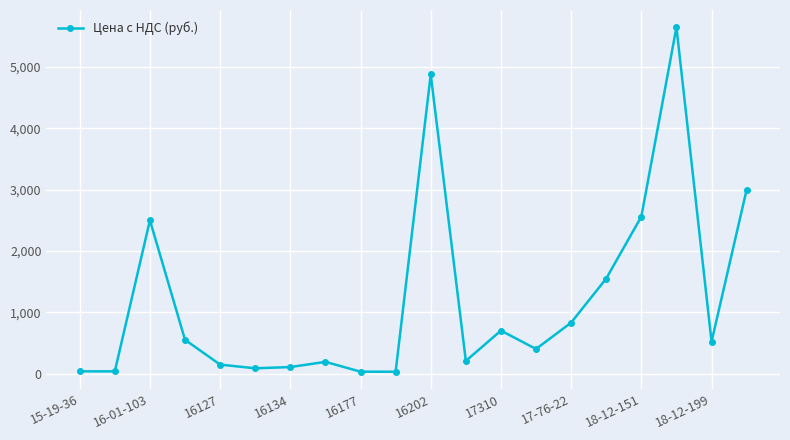

What is the difference between the maximum and minimum values?

5621